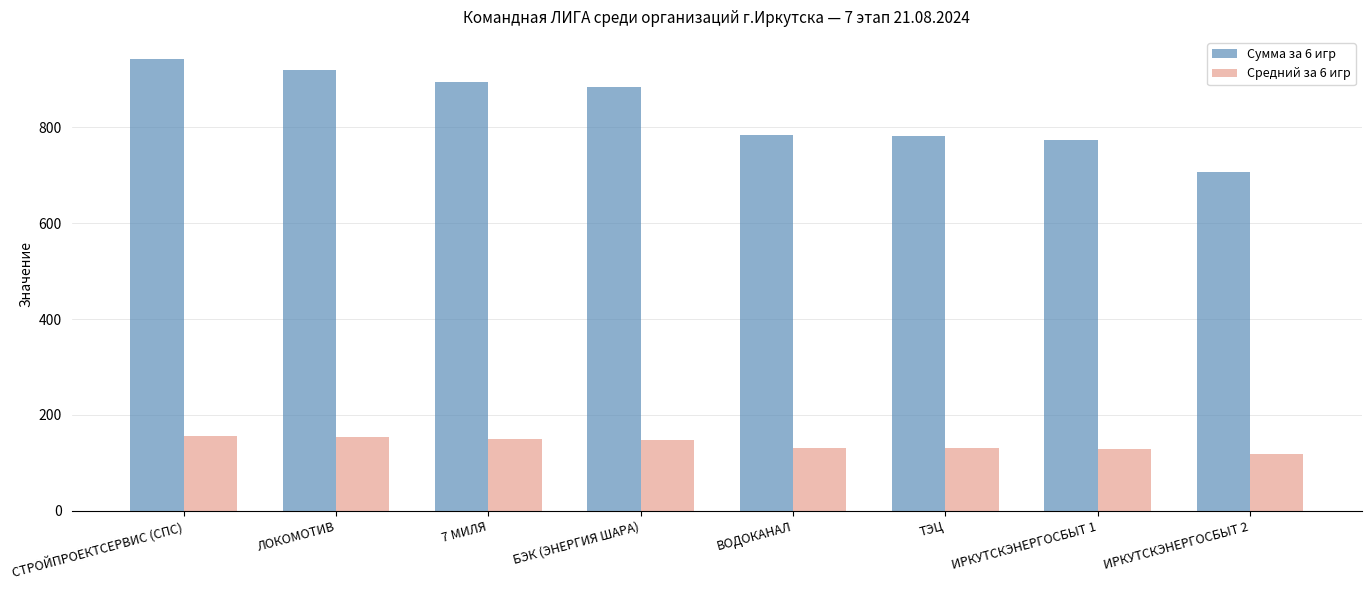

Is the value of Средний за 6 игр at БЭК (ЭНЕРГИЯ ШАРА) greater than the value of Сумма за 6 игр at СТРОЙПРОЕКТСЕРВИС (СПС)?

No